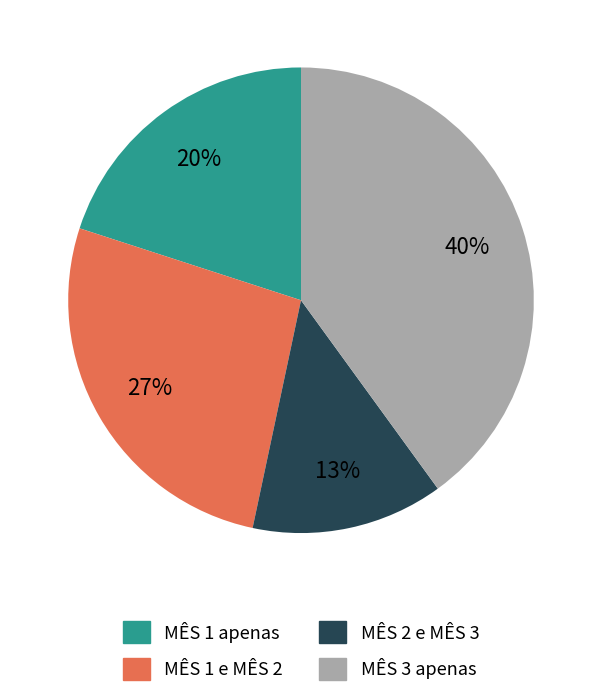

Is there any slice that represents more than half of the pie?

No